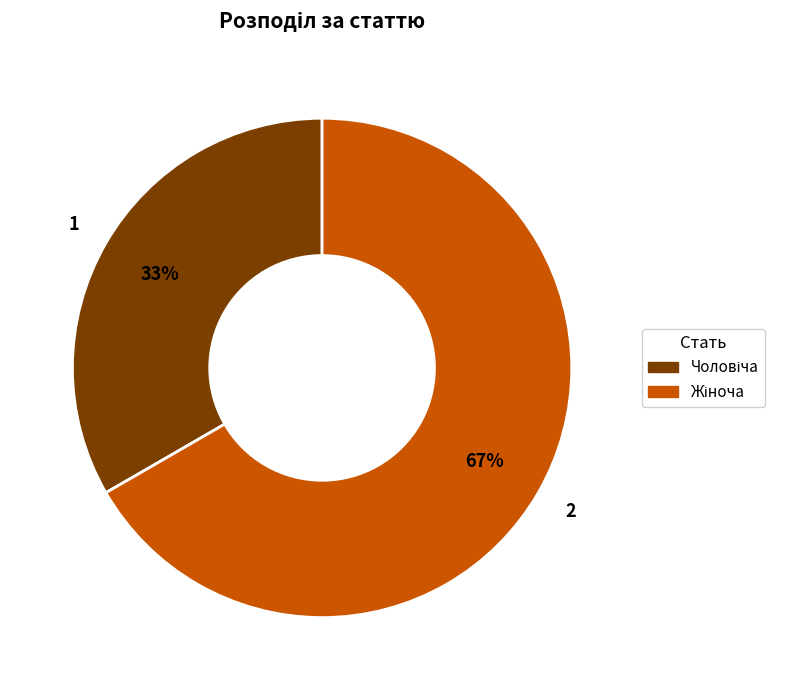

Does any single category account for the majority?

Yes